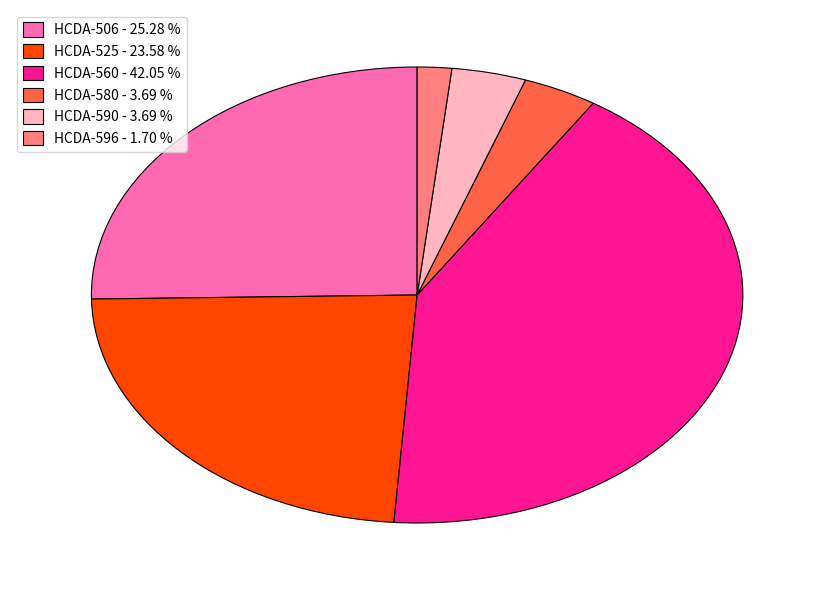

Do HCDA-506 - 25.28 % and HCDA-580 - 3.69 % together represent more than half of the pie?

No